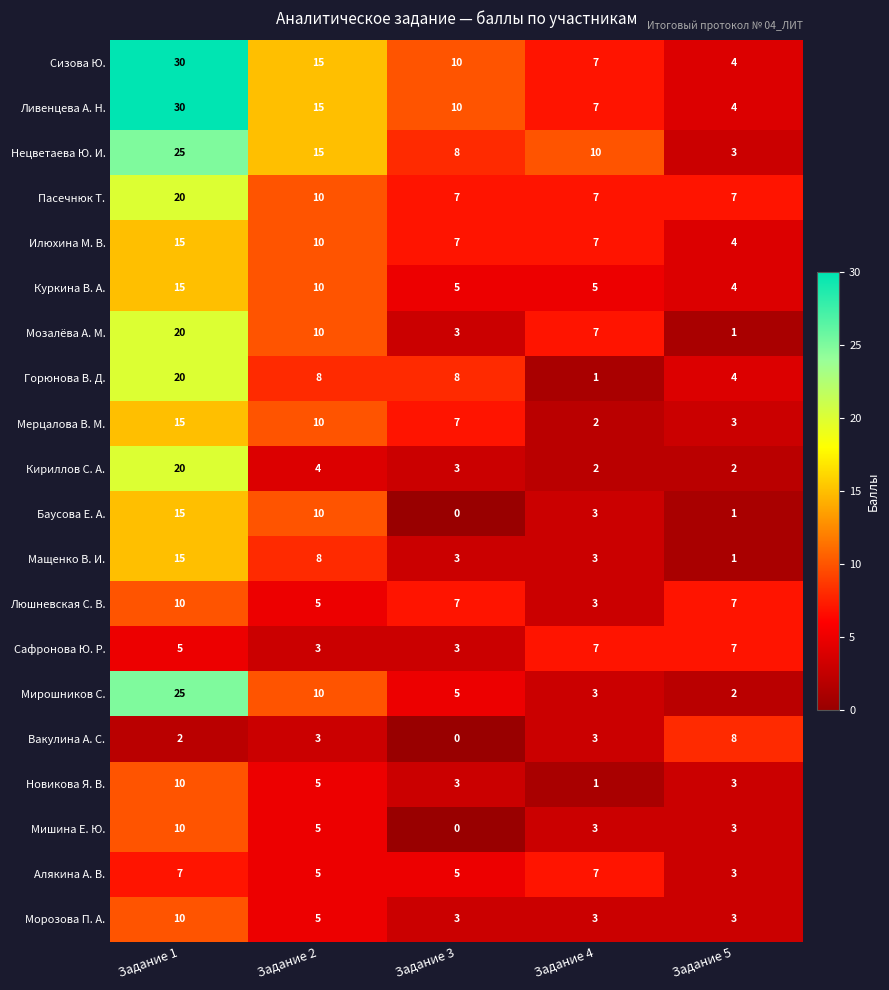

At which category is the sum across all series the highest?

Задание 1